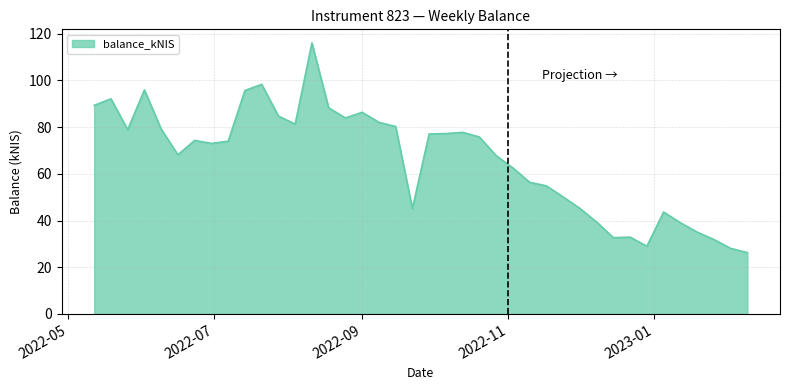

What is the minimum value shown in the chart?

26.3